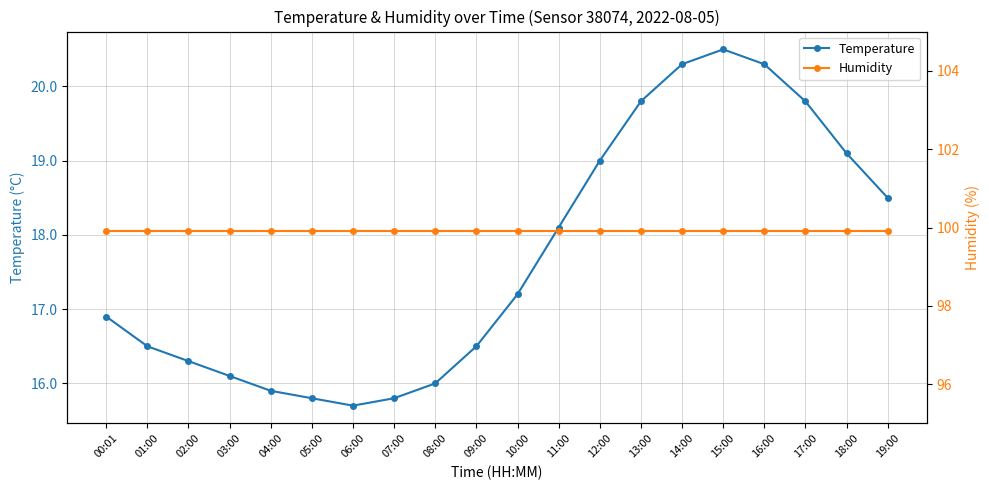

Rank the series by their average value, from highest to lowest.

Humidity, Temperature